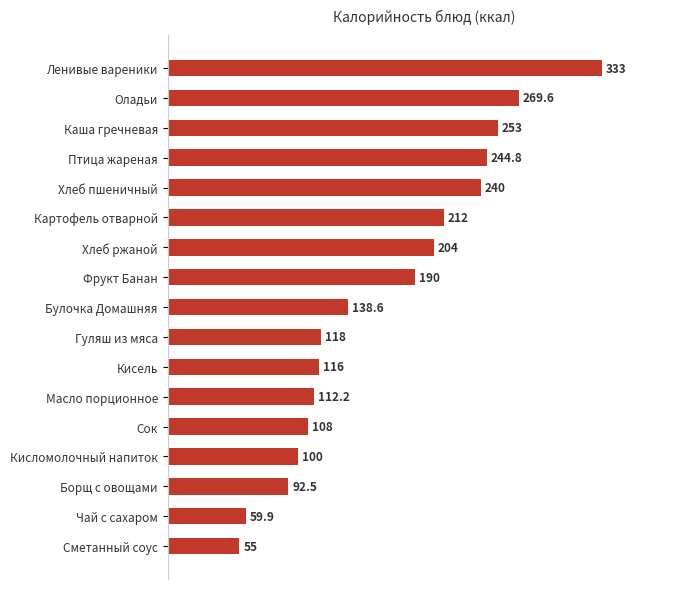

How many data points are less than 138?

8